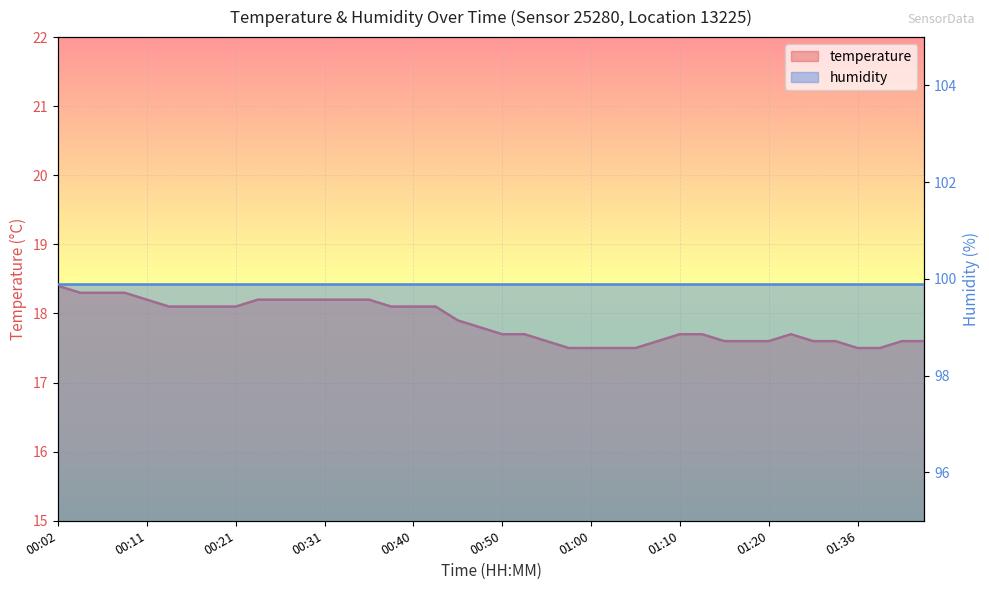

What is the ratio of the value at 01:07 to the value at 00:31?

1.0